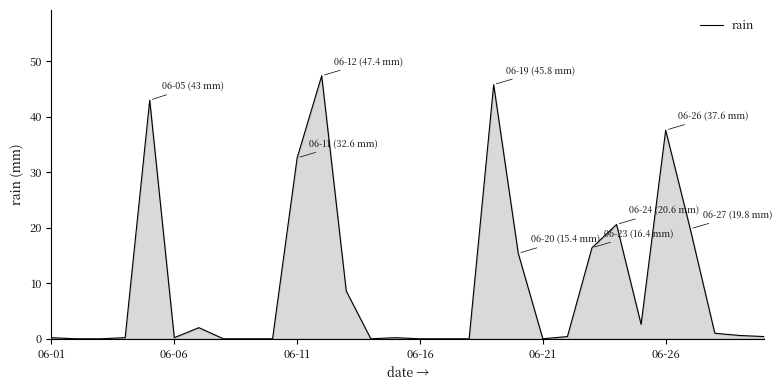

What is the difference between the maximum and minimum values?

47.4